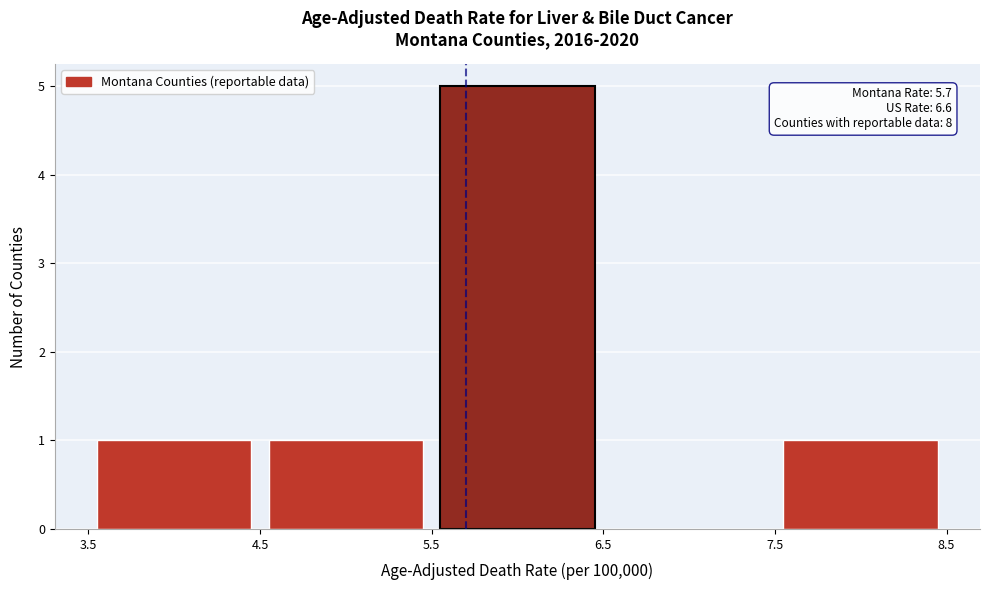

Over which range of the x-axis is the bar tallest?

5.5 to 6.5